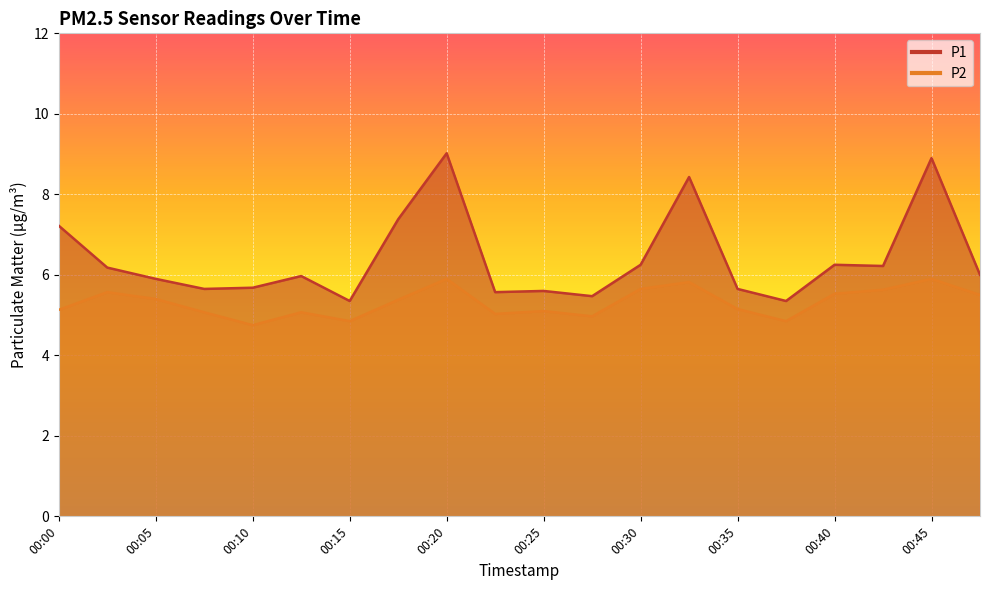

Where is the first local minimum for P1?

00:08